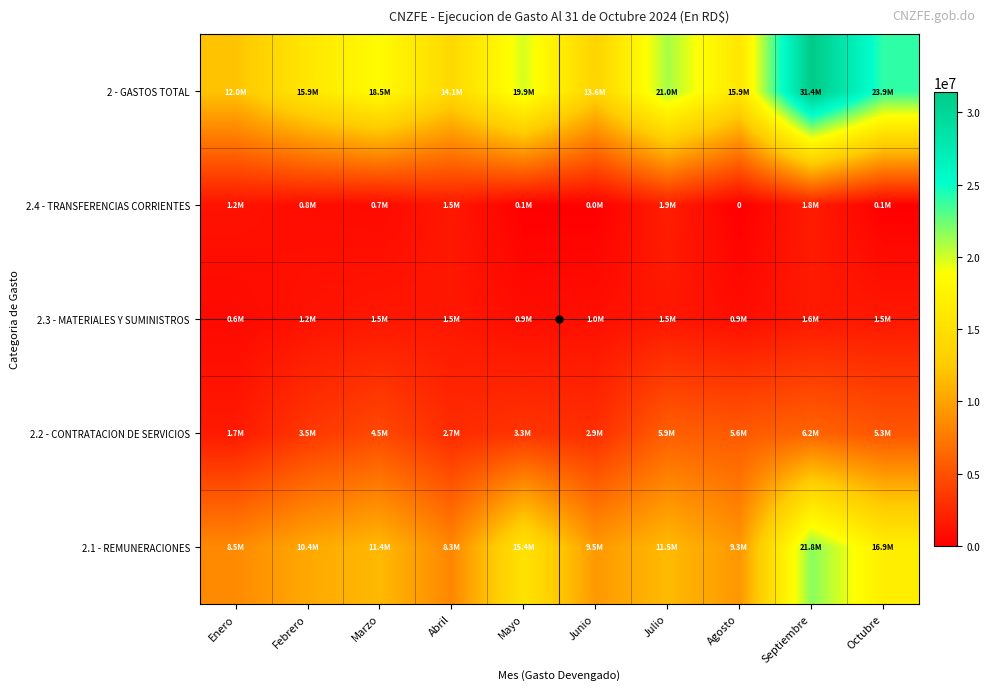

At which category is the sum across all series the highest?

Septiembre